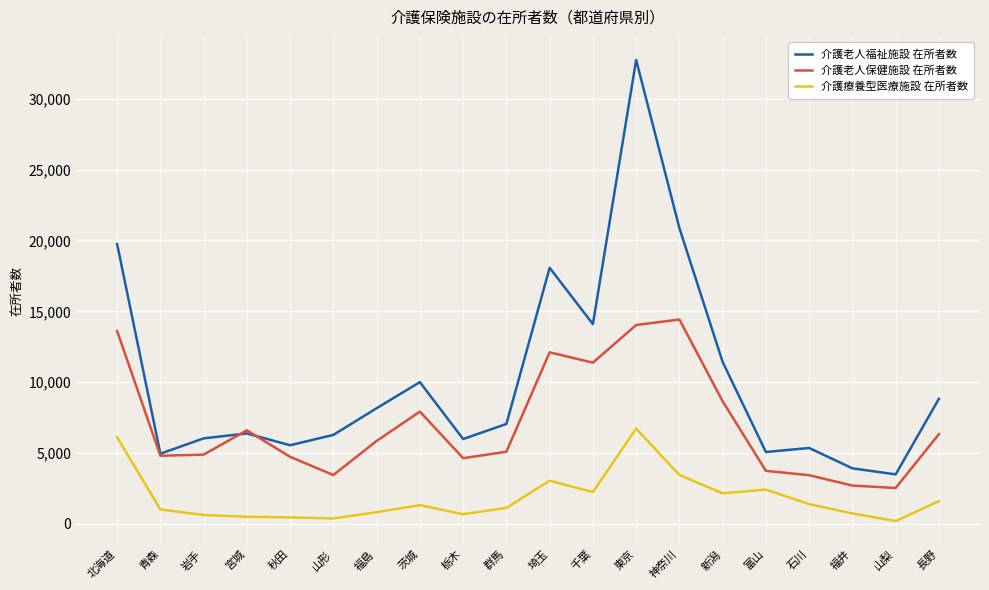

What is the total value across all series at 福井?

7375